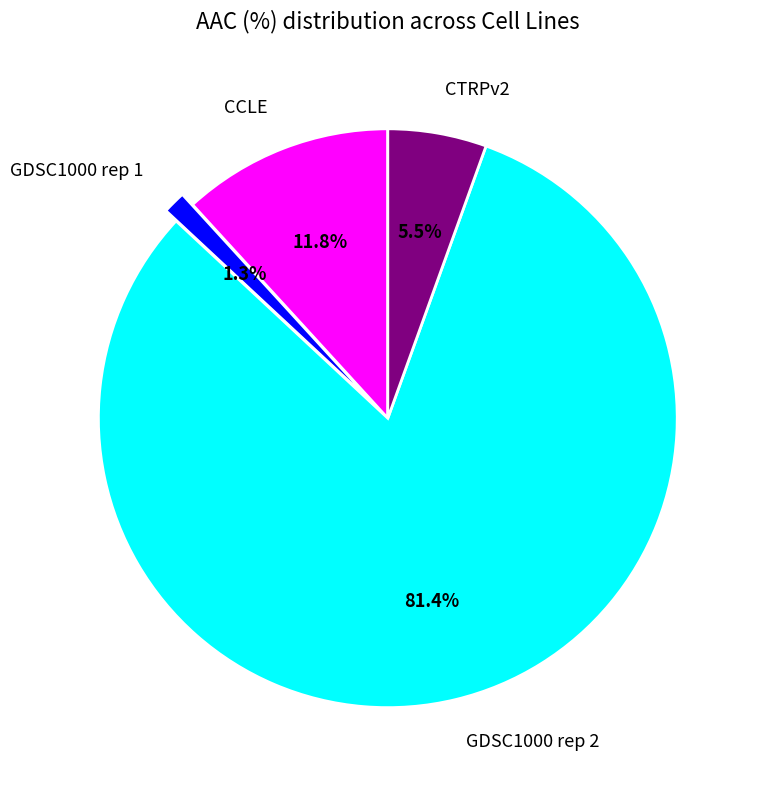

Rank the categories by value from lowest to highest.

GDSC1000 rep 1, CTRPv2, CCLE, GDSC1000 rep 2